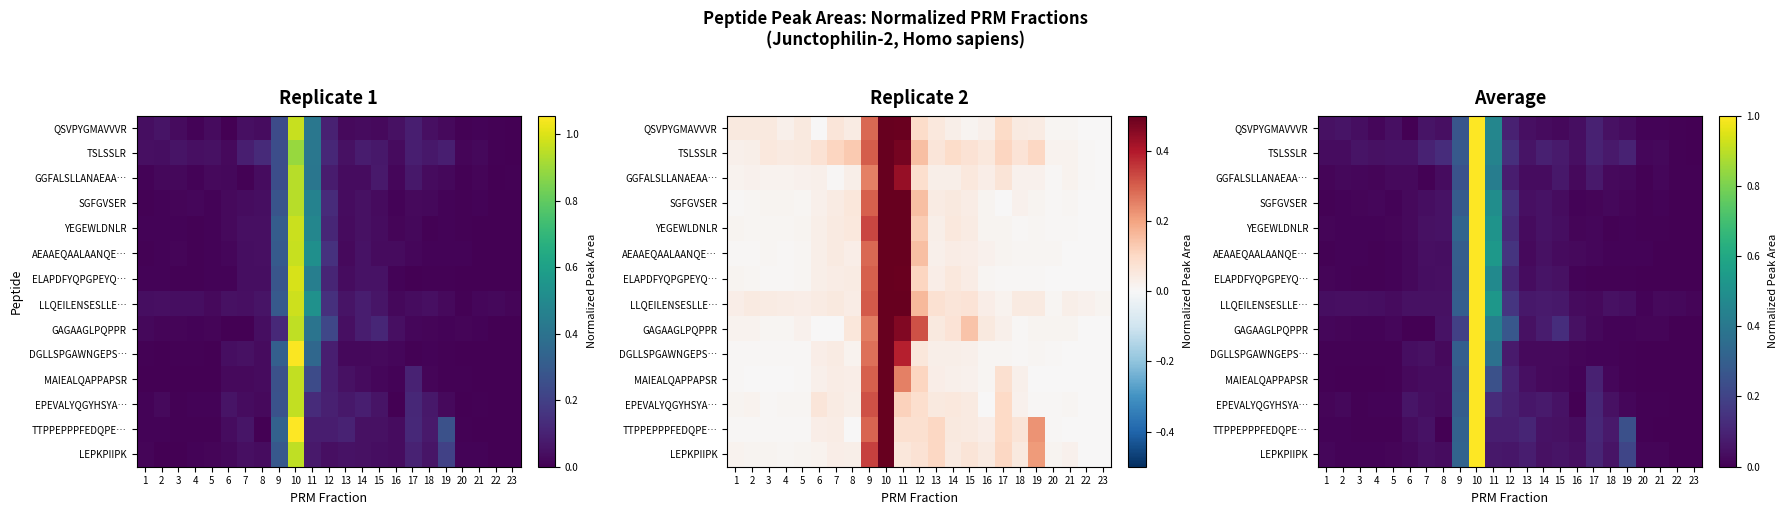

The value of TSLSSLR at 9 is 0.2. True or false?

False